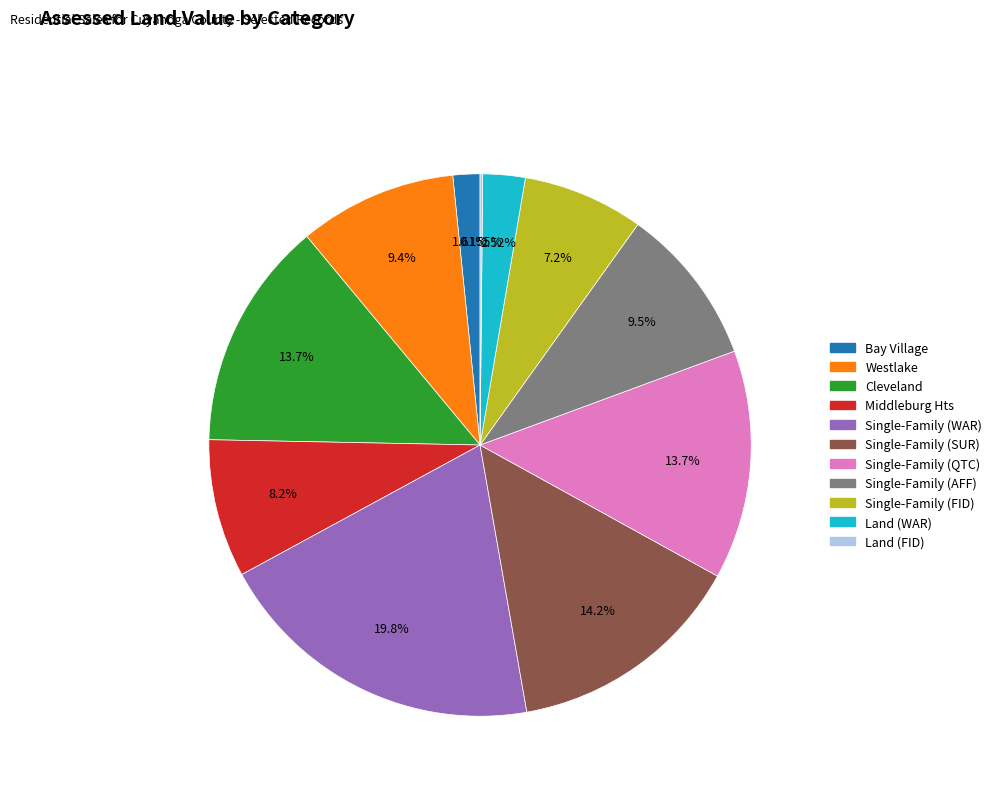

What percentage is NOT represented by Cleveland?

86.3%